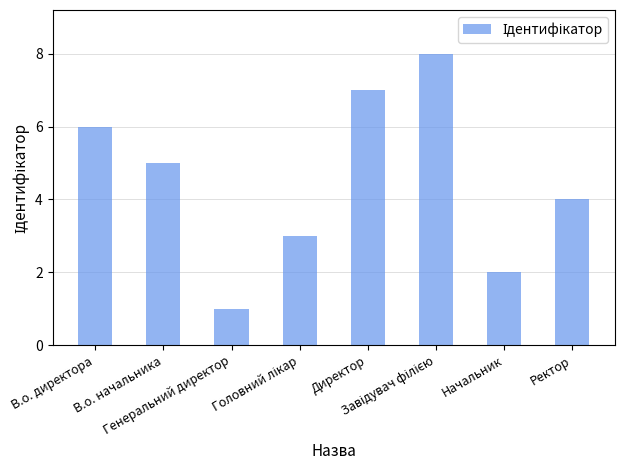

What is the sum of the values at Директор and В.о. директора?

13